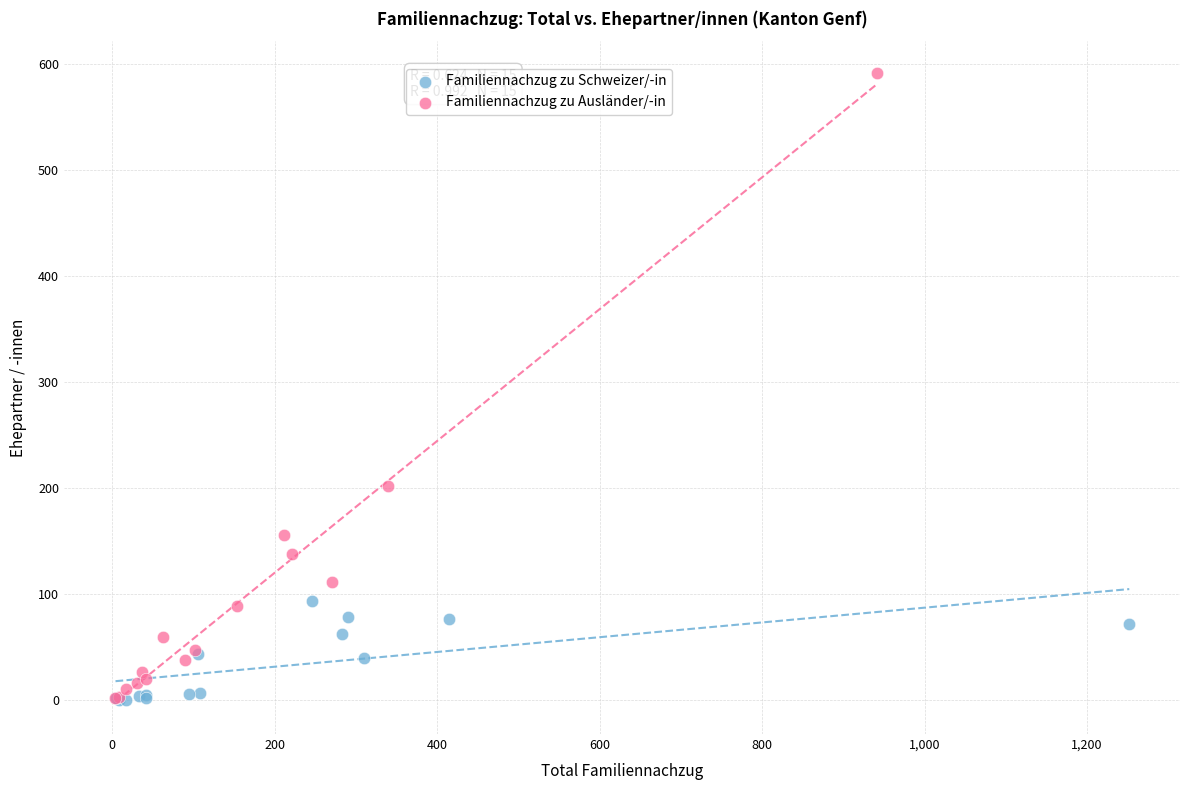

Which series has the largest Y range (max minus min)?

Familiennachzug zu Ausländer/-in